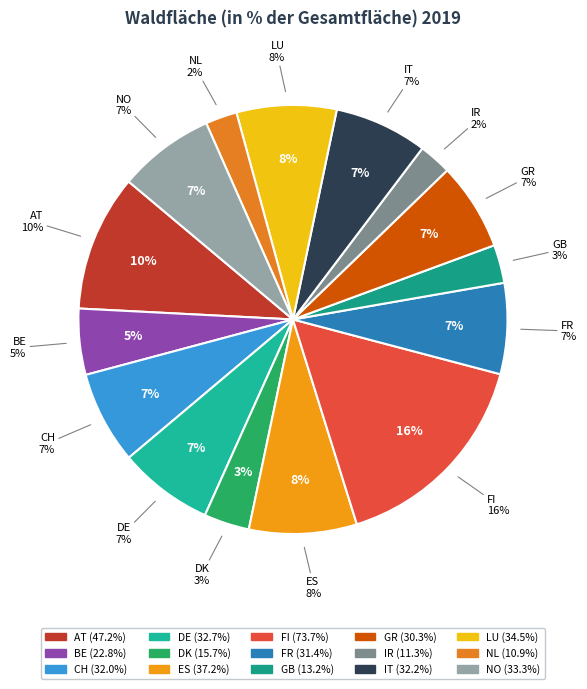

Between GR and IT, which is larger?

IT